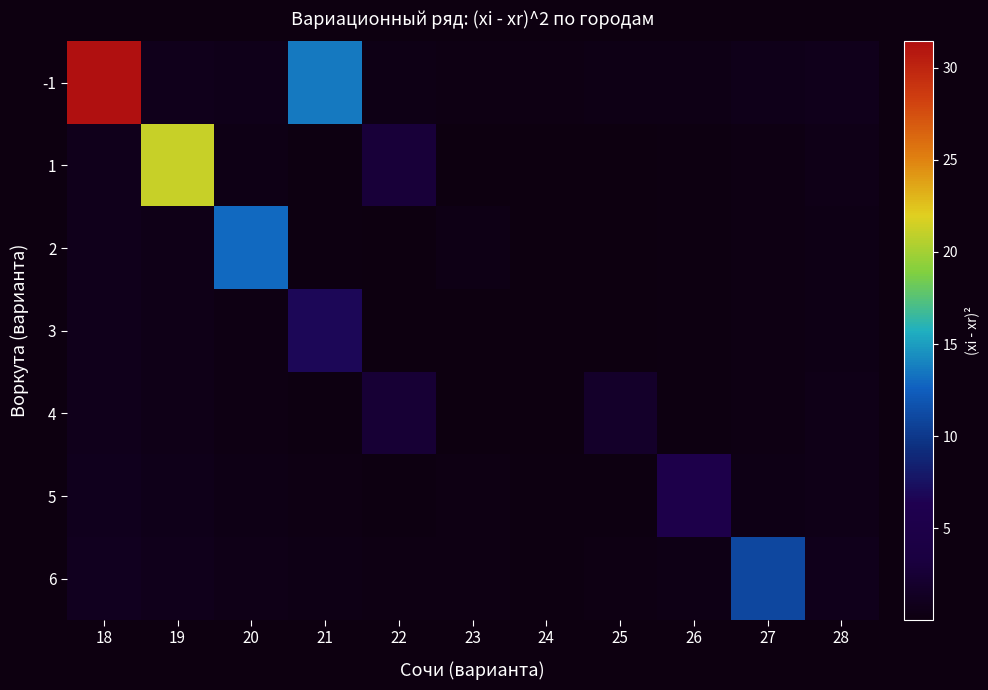

What is the maximum value shown in the chart?

31.4